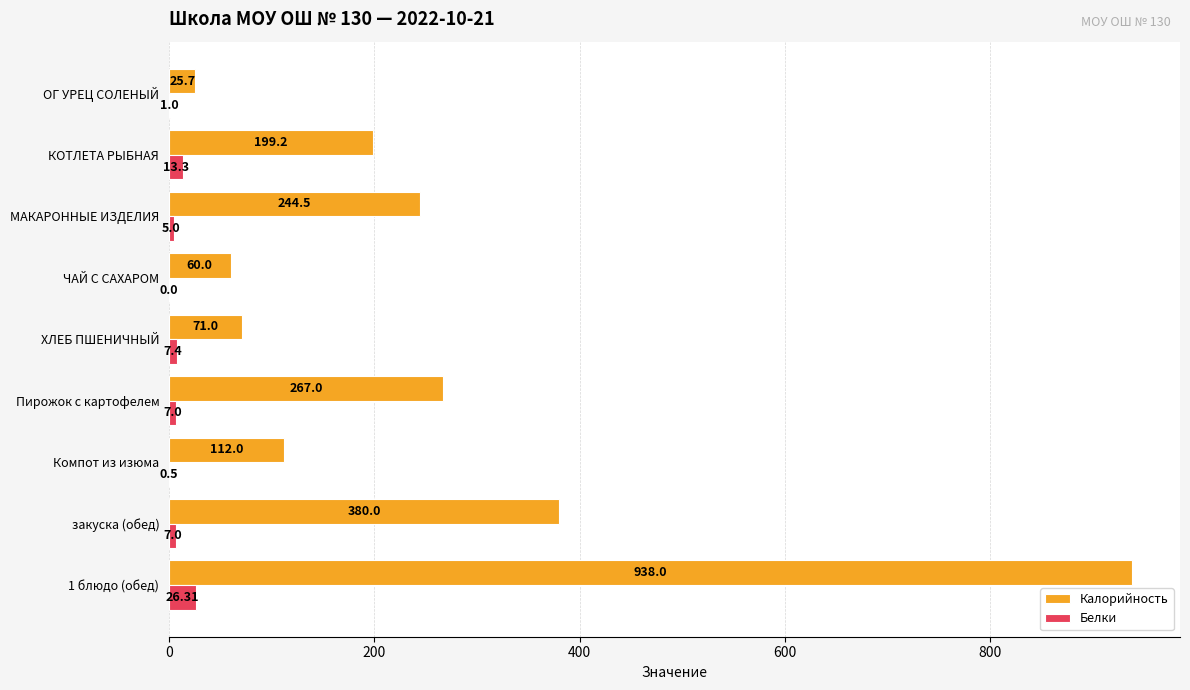

At which category is the sum across all series the highest?

1 блюдо (обед)